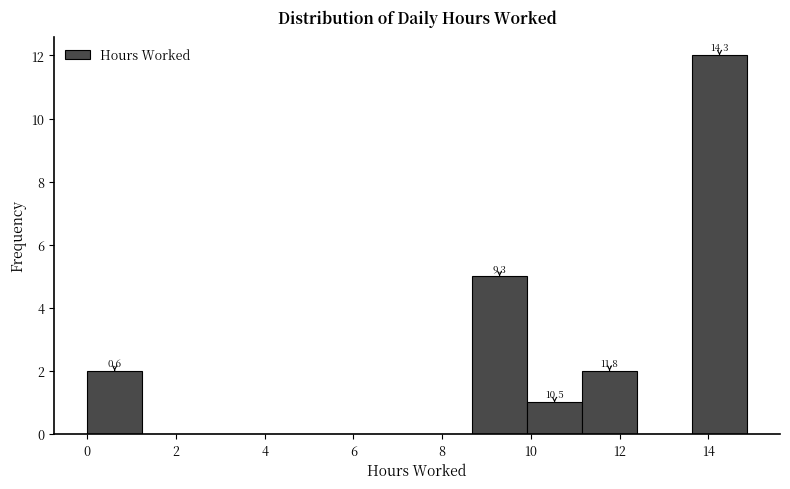

Over which range of the x-axis is the bar tallest?

13.6 to 14.8